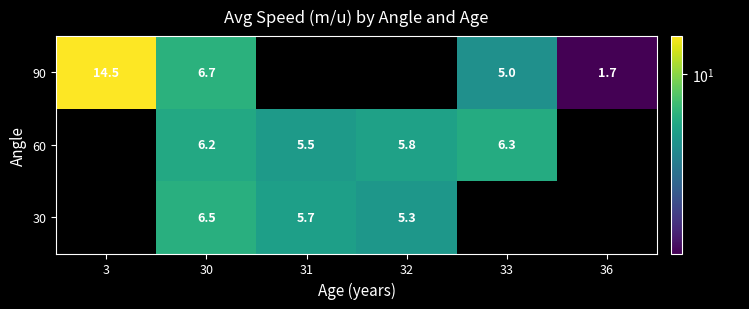

The 60 series shows 5.8 at 32. True or false?

True